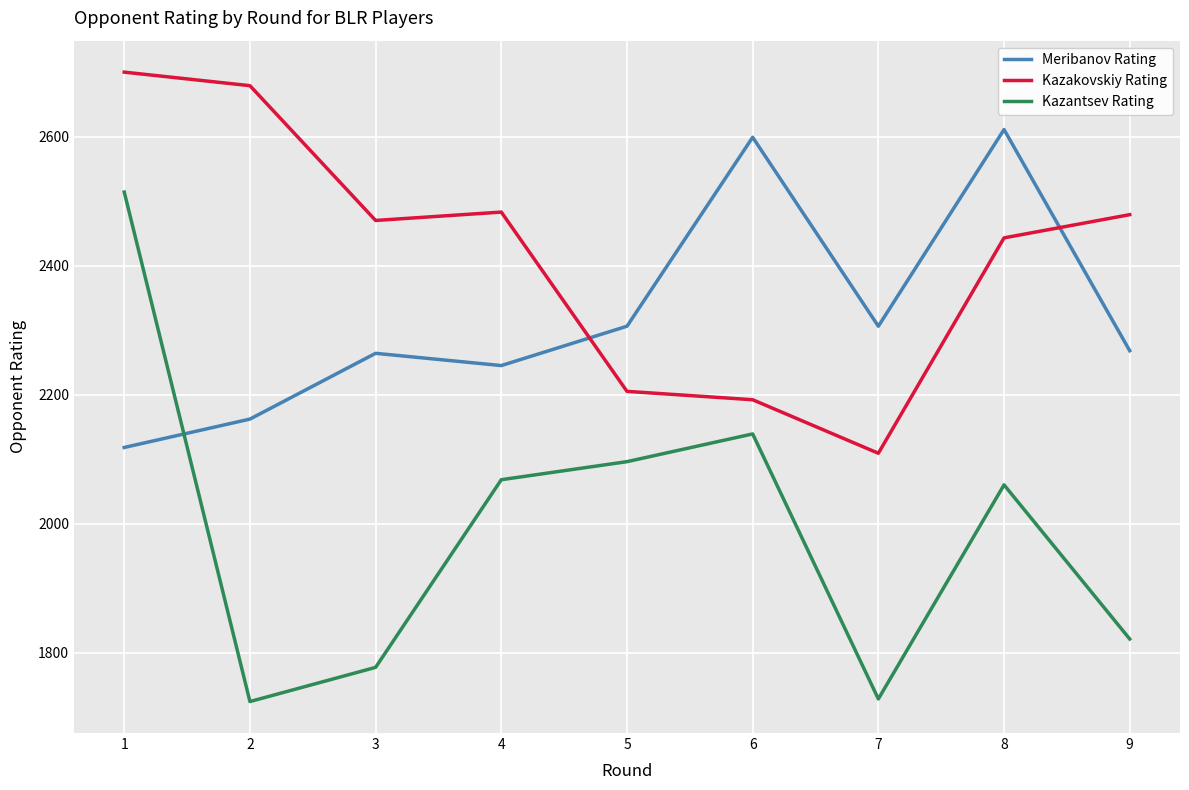

How many lines are shown in the chart?

3